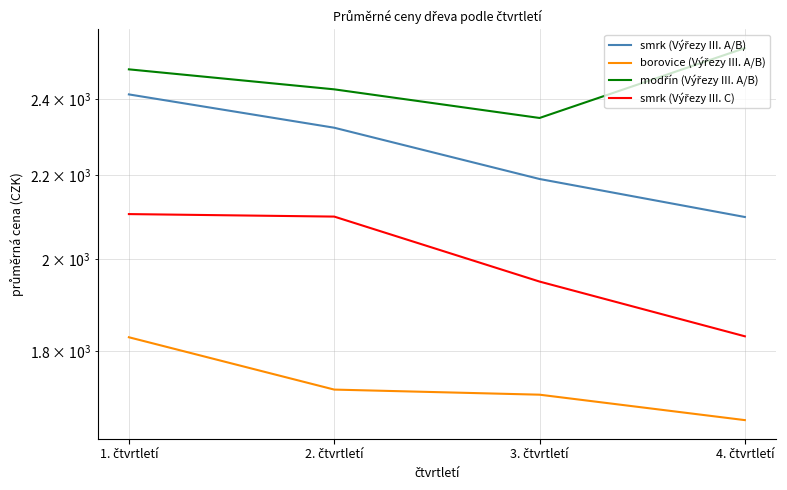

What is the sum of the smrk (Výřezy III. A/B) values at 2. čtvrtletí and 3. čtvrtletí?

4514